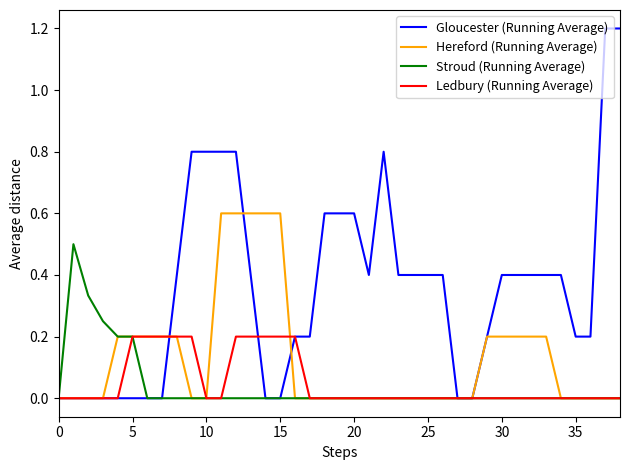

Rank the series by their maximum value, from highest to lowest.

Gloucester (Running Average), Hereford (Running Average), Stroud (Running Average), Ledbury (Running Average)